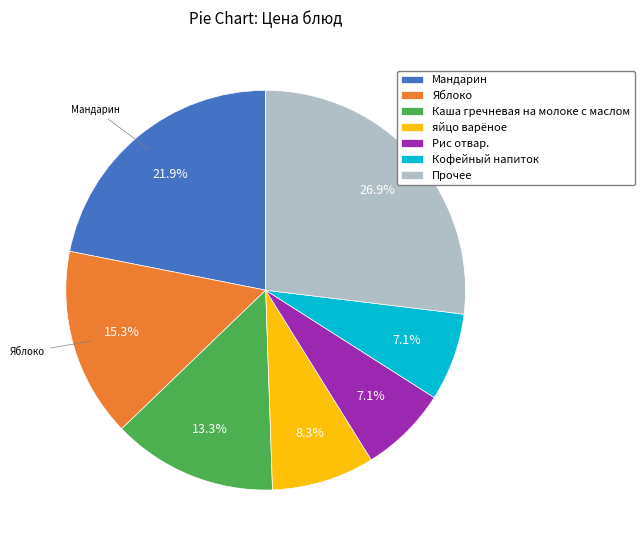

What portion of the pie excludes Кофейный напиток?

92.9%